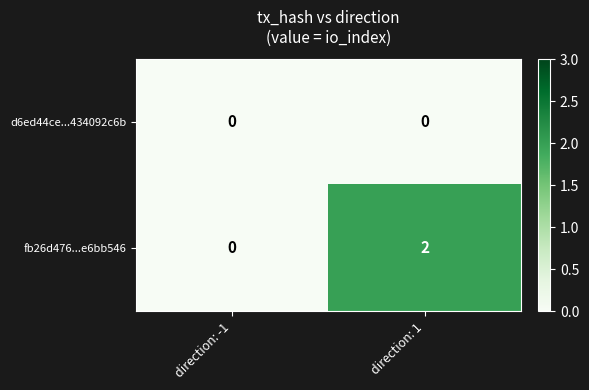

Is the value of fb26d476...e6bb546 at direction: 1 greater than the value of d6ed44ce...434092c6b at direction: -1?

Yes